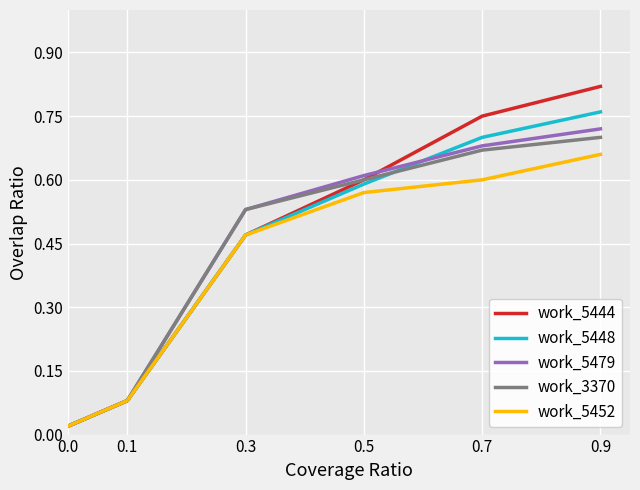

The work_5444 series shows 0.0 at 0.1. True or false?

False